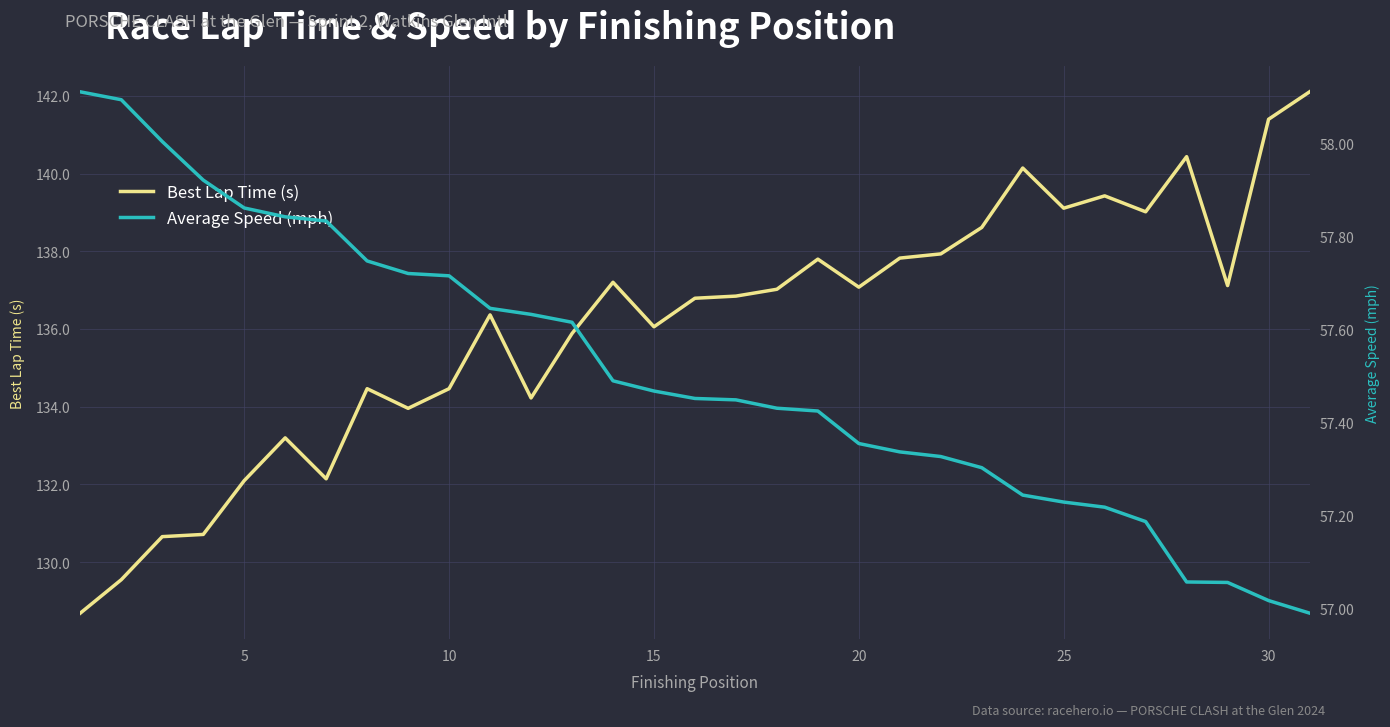

What is the highest value of the Best Lap Time (s) series?

142.1